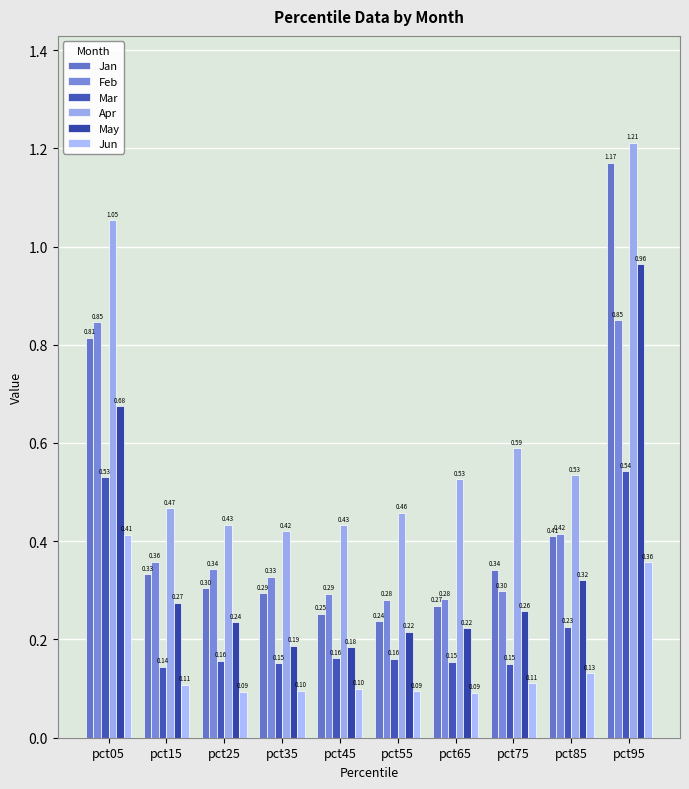

What is the value of the Jun bar at the 8th from the left?

0.1